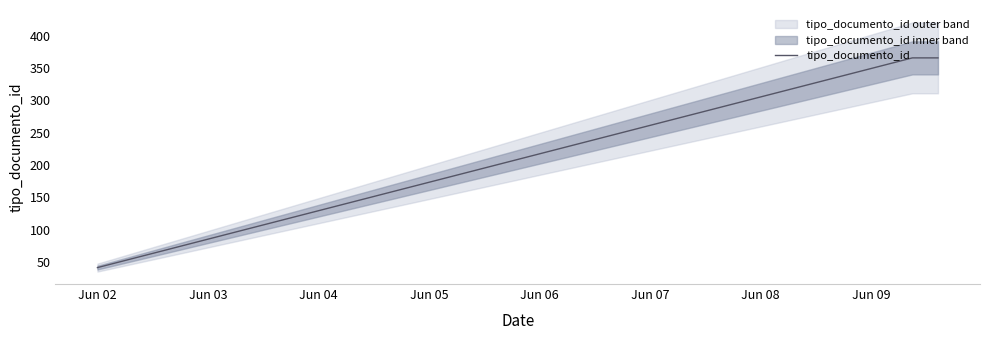

What is the lowest value of the tipo_documento_id series?

41